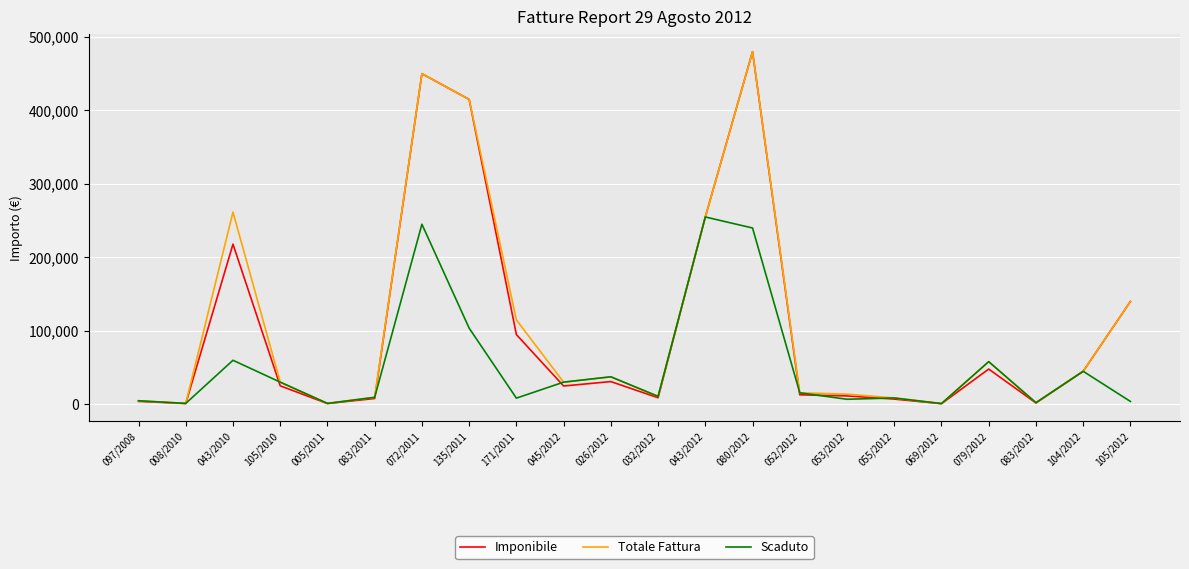

Where is the first local maximum for Scaduto?

043/2010